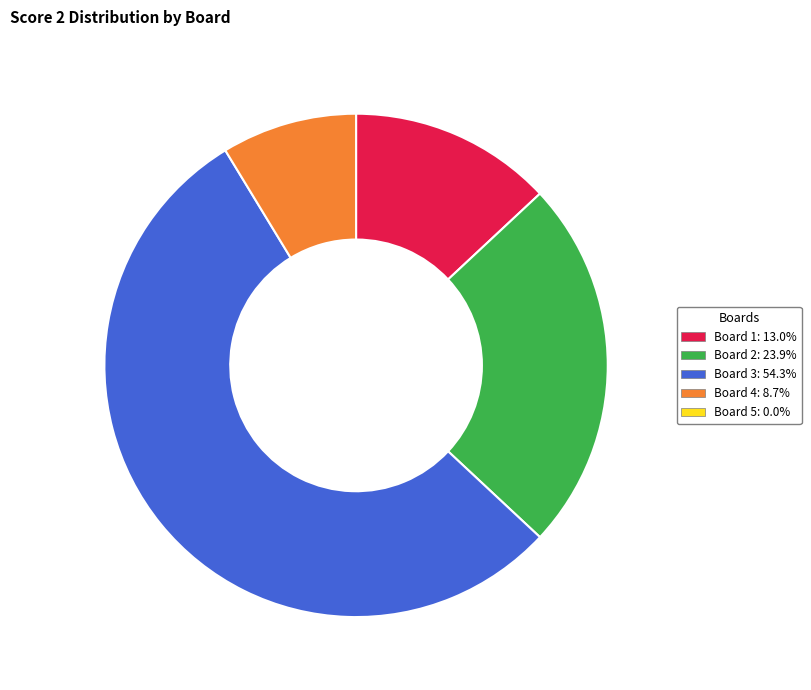

Is there any slice that represents more than half of the pie?

Yes